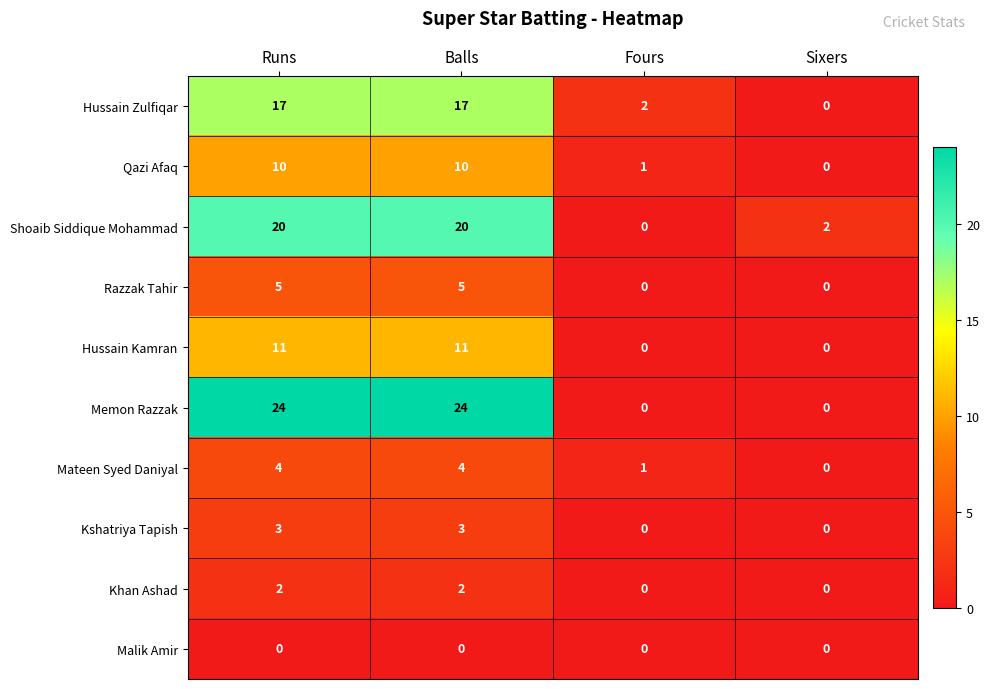

True or false: Shoaib Siddique Mohammad has a value of 20 at Runs.

True